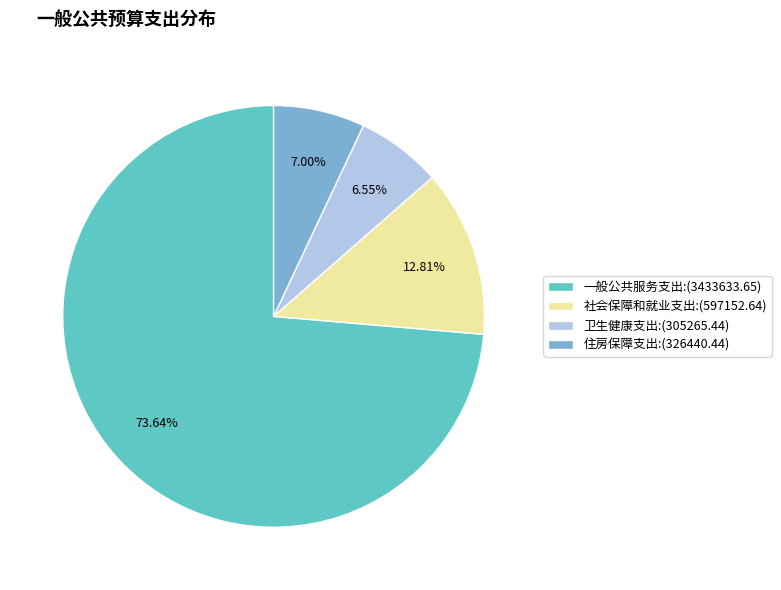

What is the majority slice?

一般公共服务支出